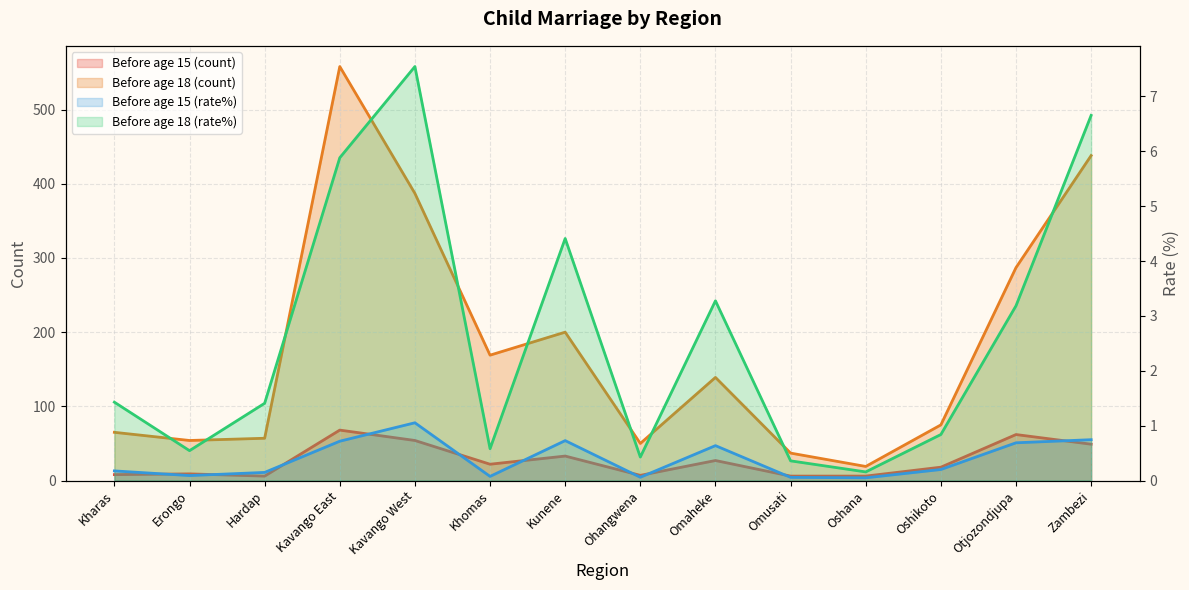

The Before age 18 (rate%) series shows 3.4 at Zambezi. True or false?

False